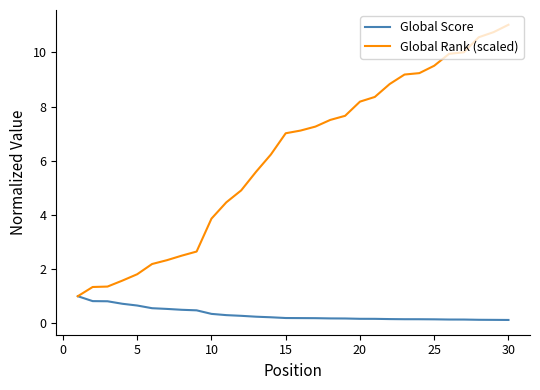

List the series in order of their overall mean, highest first.

Global Rank (scaled), Global Score